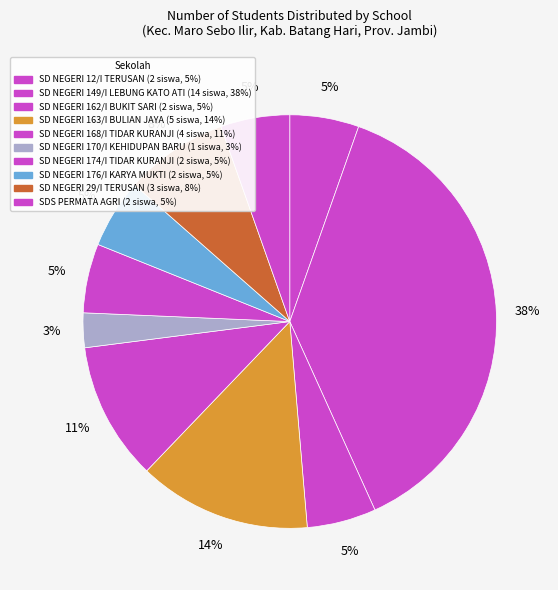

Rank the categories by value from highest to lowest.

SD NEGERI 149/I LEBUNG KATO ATI, SD NEGERI 163/I BULIAN JAYA, SD NEGERI 168/I TIDAR KURANJI, SD NEGERI 29/I TERUSAN, SD NEGERI 12/I TERUSAN, SD NEGERI 162/I BUKIT SARI, SD NEGERI 174/I TIDAR KURANJI, SD NEGERI 176/I KARYA MUKTI, SDS PERMATA AGRI, SD NEGERI 170/I KEHIDUPAN BARU